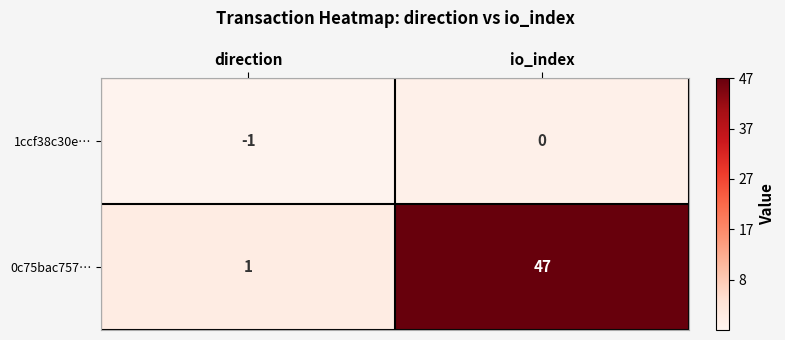

Which category has the lowest value across all series?

direction